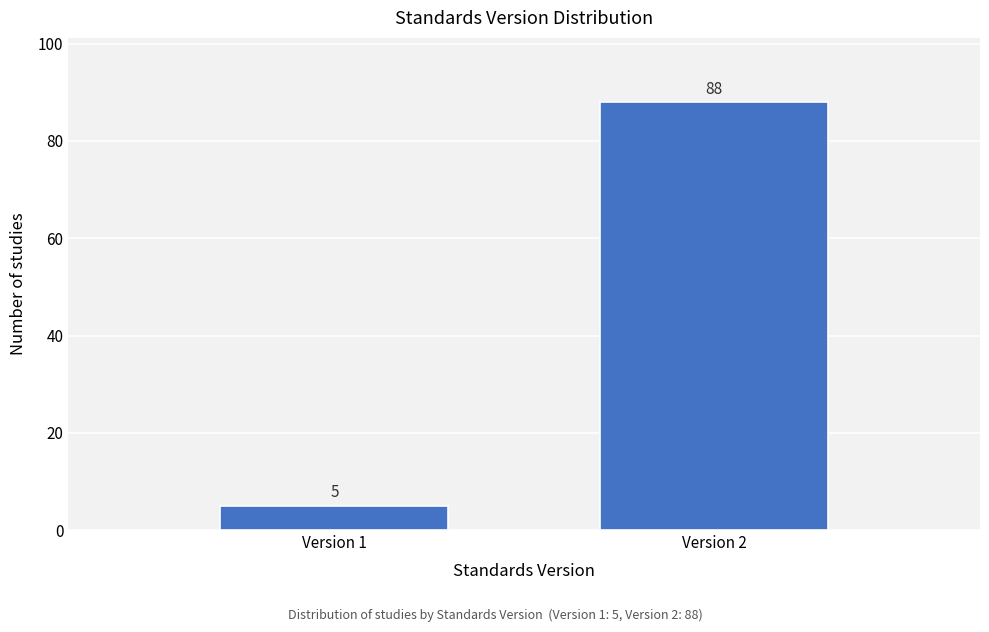

Reading left to right, what are all the values shown in this chart?

5	88